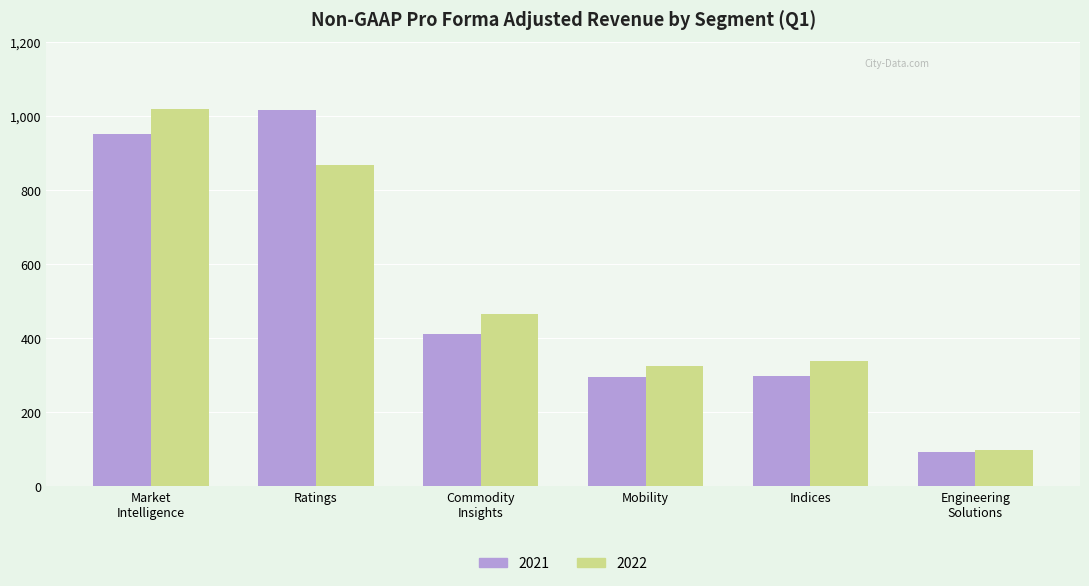

At how many categories does at least one series exceed 654?

2